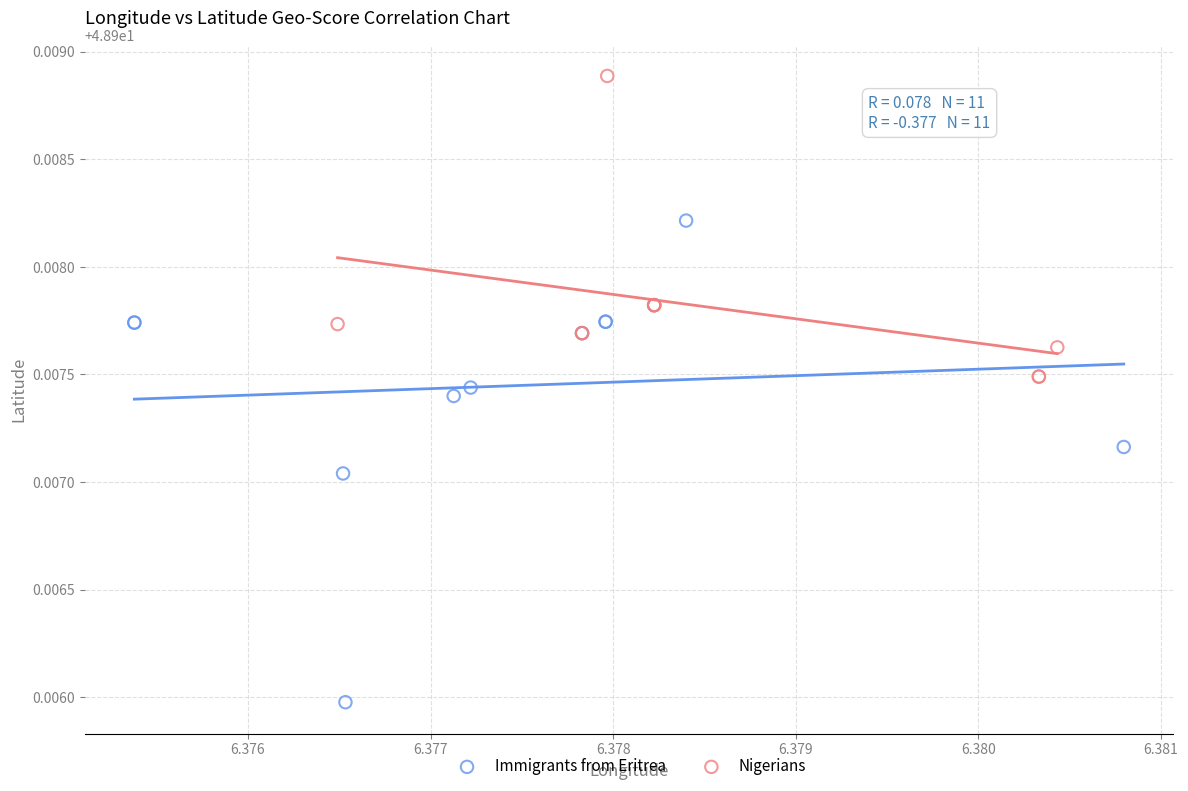

Which series contains the highest Y value?

Nigerians